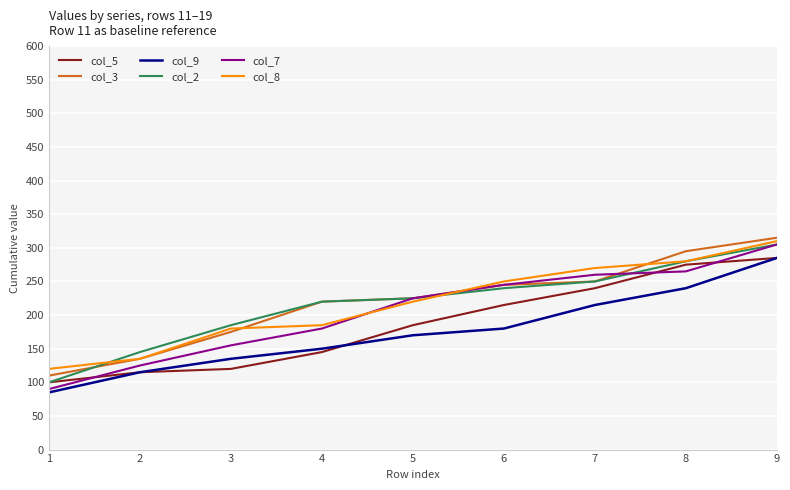

True or false: col_3 and col_9 intersect in this chart.

False